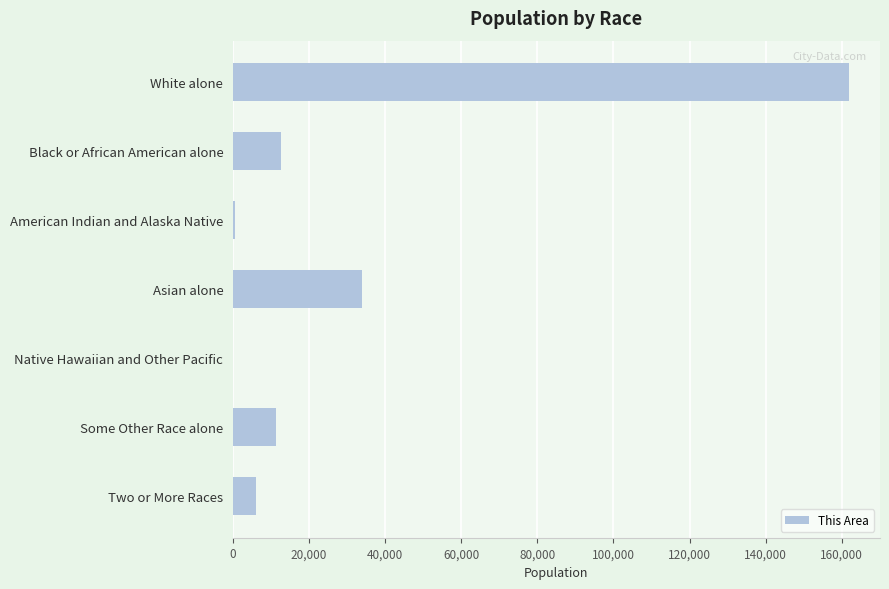

True or false: the data shows 17154 at Asian alone.

False